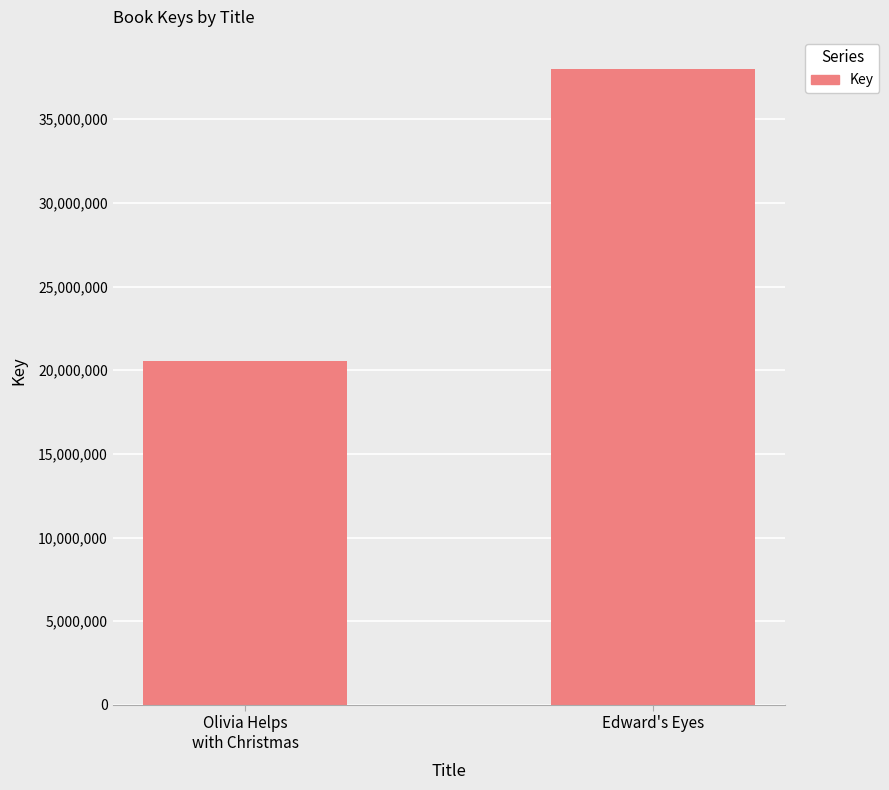

How many categories are shown in the chart?

2